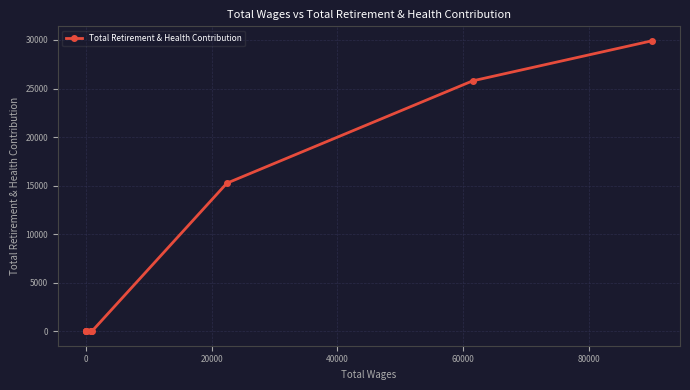

What is the difference between the maximum and minimum values?

29910